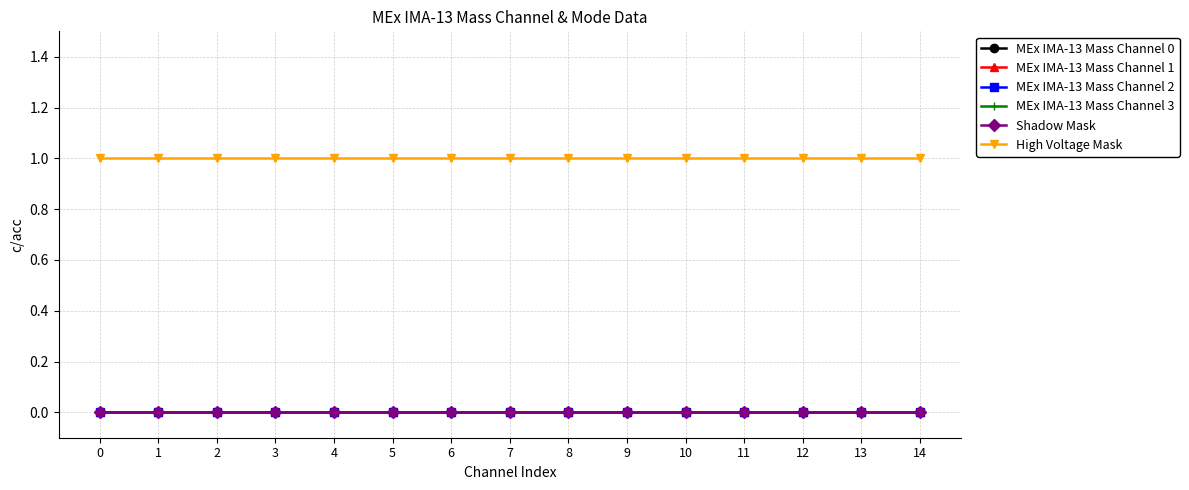

Is this an area chart (filled region under the line)?

No